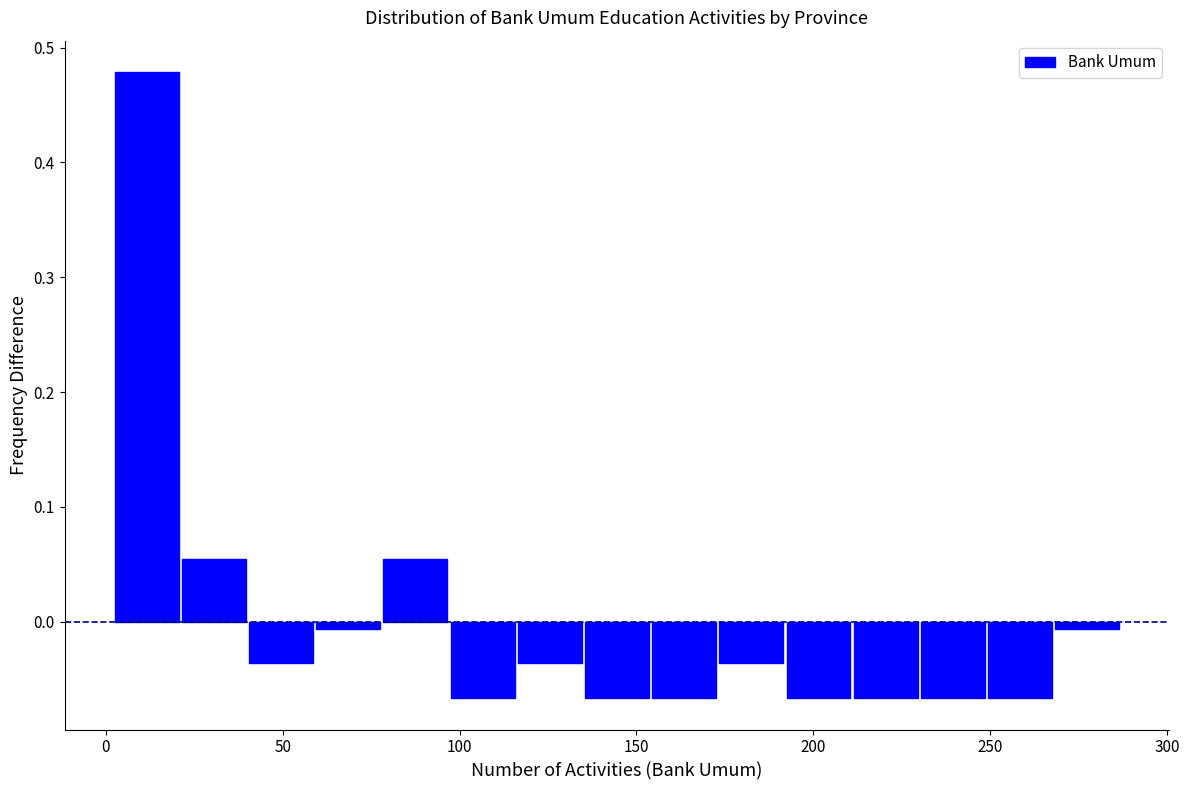

Around what value on the x-axis is the tallest bar? Give the approximate position of its centre, as read against the axis.

10